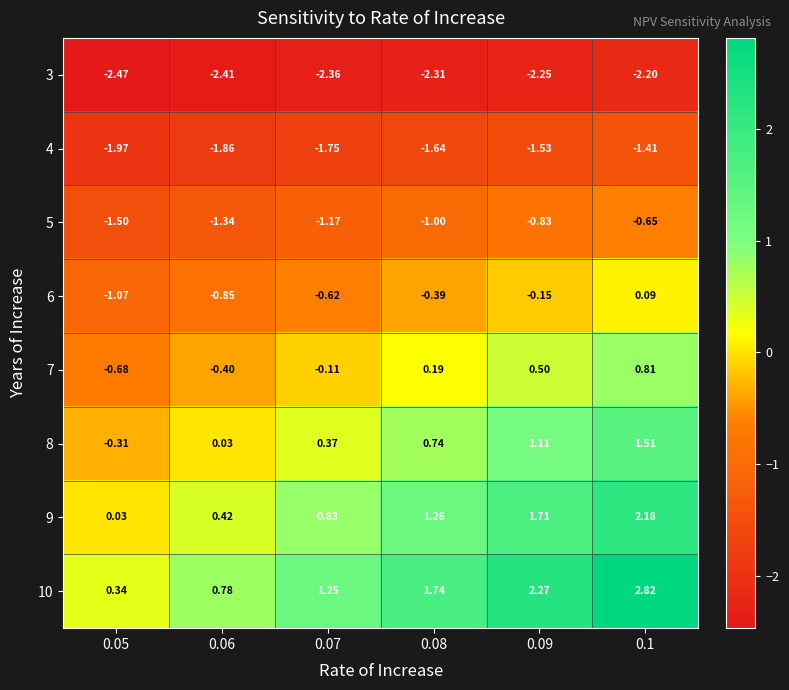

What is the difference between the highest and lowest values at 0.06?

3.2